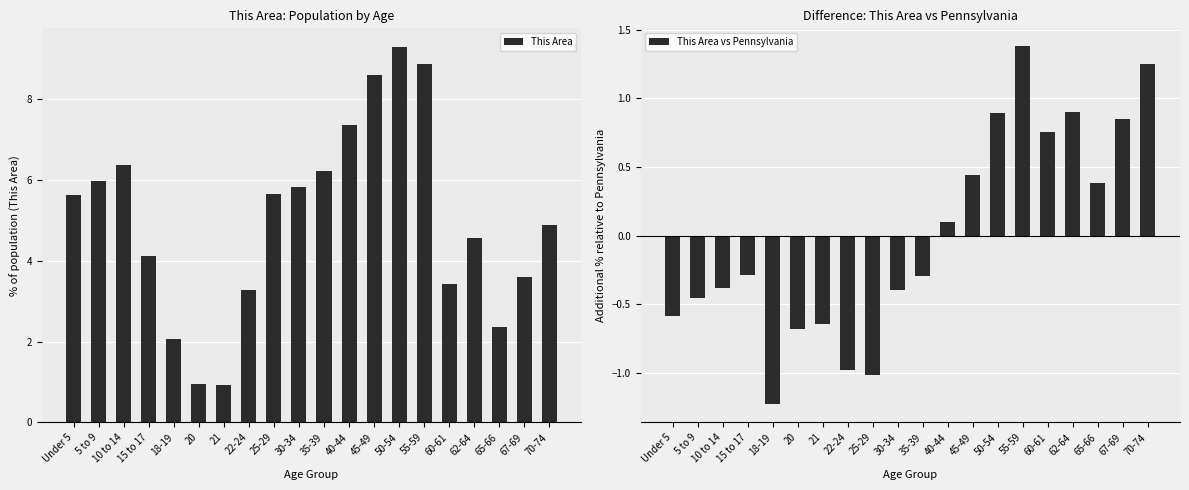

At which label does This Area reach its minimum?

21